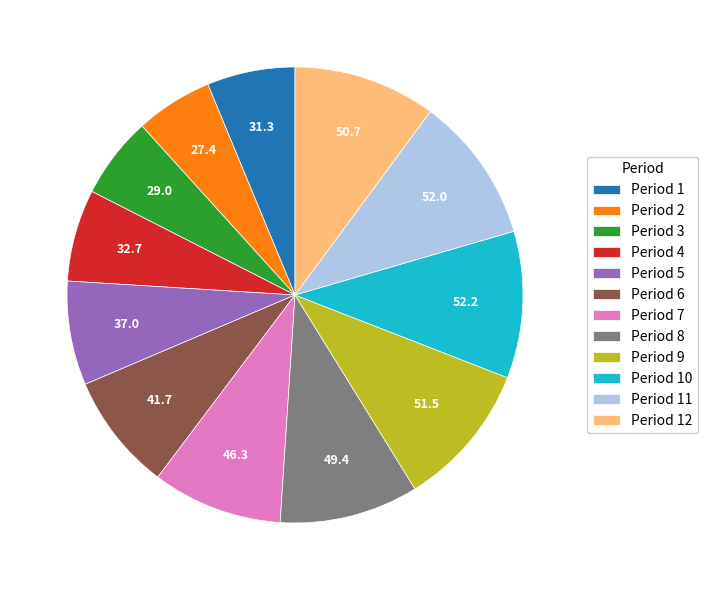

What is the ratio of the value at Period 9 to the value at Period 6?

1.2